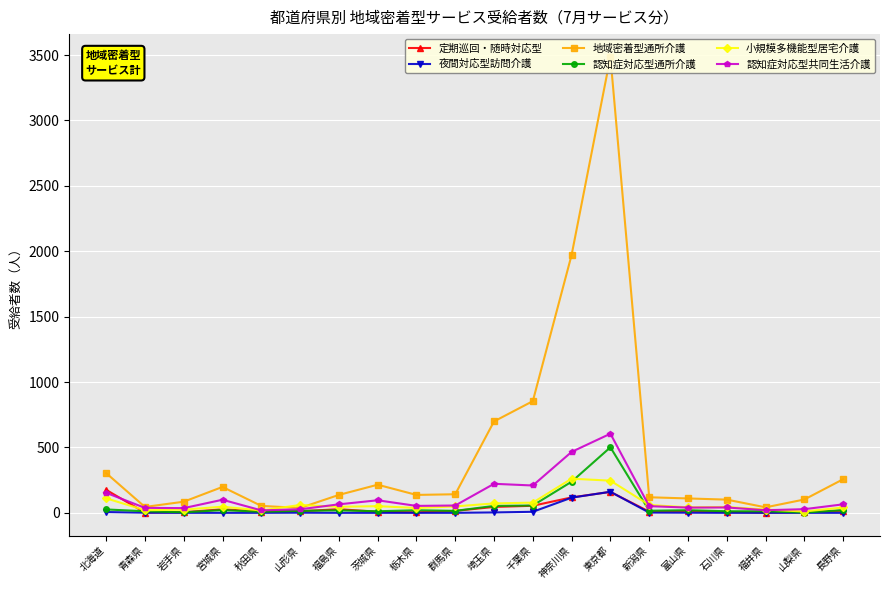

Reading left to right, list all the values displayed in this chart.

定期巡回・随時対応型: 北海道=176	青森県=2	岩手県=5	宮城県=27	秋田県=10	山形県=12	福島県=28	茨城県=8	栃木県=4	群馬県=15	埼玉県=45	千葉県=54	神奈川県=118	東京都=160	新潟県=9	富山県=13	石川県=7	福井県=2	山梨県=6	長野県=16
夜間対応型訪問介護: 北海道=6	青森県=1	岩手県=0	宮城県=0	秋田県=0	山形県=1	福島県=0	茨城県=0	栃木県=0	群馬県=0	埼玉県=3	千葉県=8	神奈川県=116	東京都=161	新潟県=2	富山県=1	石川県=0	福井県=0	山梨県=0	長野県=0
地域密着型通所介護: 北海道=304	青森県=45	岩手県=85	宮城県=198	秋田県=53	山形県=37	福島県=137	茨城県=215	栃木県=137	群馬県=142	埼玉県=699	千葉県=854	神奈川県=1972	東京都=3486	新潟県=119	富山県=110	石川県=101	福井県=42	山梨県=102	長野県=257
認知症対応型通所介護: 北海道=26	青森県=12	岩手県=4	宮城県=21	秋田県=8	山形県=15	福島県=19	茨城県=12	栃木県=20	群馬県=15	埼玉県=53	千葉県=56	神奈川県=238	東京都=501	新潟県=16	富山県=20	石川県=12	福井県=12	山梨県=2	長野県=21
小規模多機能型居宅介護: 北海道=111	青森県=20	岩手県=24	宮城県=47	秋田県=18	山形県=60	福島県=46	茨城県=51	栃木県=37	群馬県=49	埼玉県=72	千葉県=78	神奈川県=261	東京都=246	新潟県=60	富山県=42	石川県=45	福井県=25	山梨県=10	長野県=41
認知症対応型共同生活介護: 北海道=153	青森県=38	岩手県=36	宮城県=100	秋田県=19	山形県=27	福島県=65	茨城県=96	栃木県=53	群馬県=56	埼玉県=222	千葉県=209	神奈川県=466	東京都=605	新潟県=51	富山県=40	石川県=41	福井県=20	山梨県=28	長野県=65